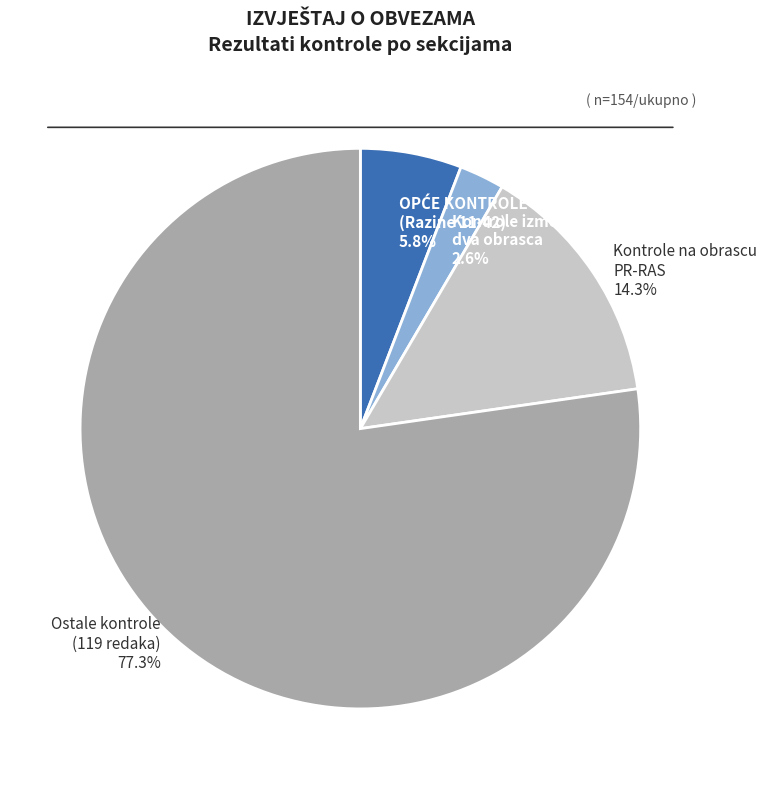

Is the sum of Kontrole na obrascu PR-RAS 14.3% and Ostale kontrole (119 redaka) 77.3% greater than half?

Yes